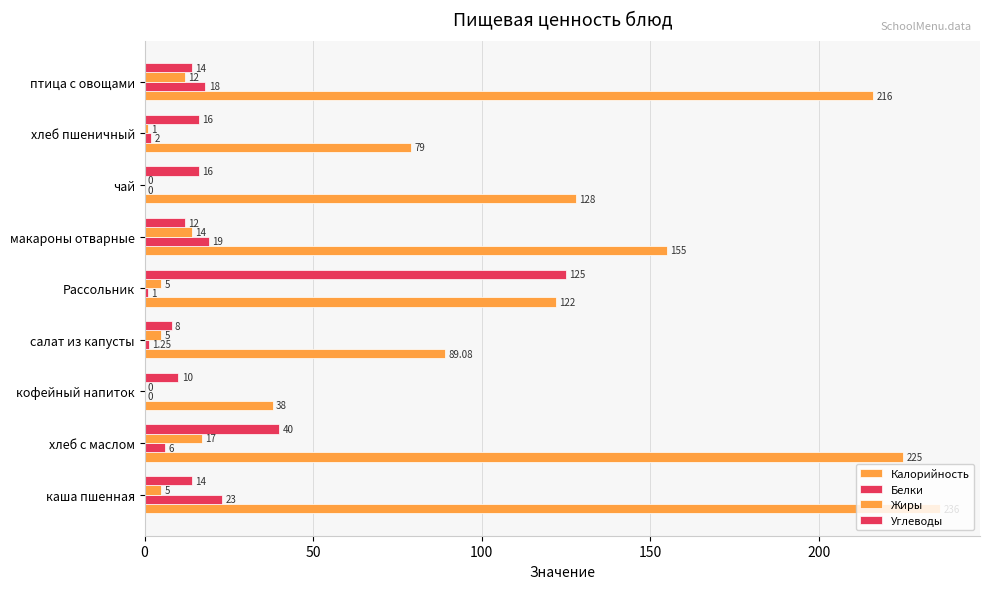

What is the value of the Калорийность bar at the 4th from the left?

89.1